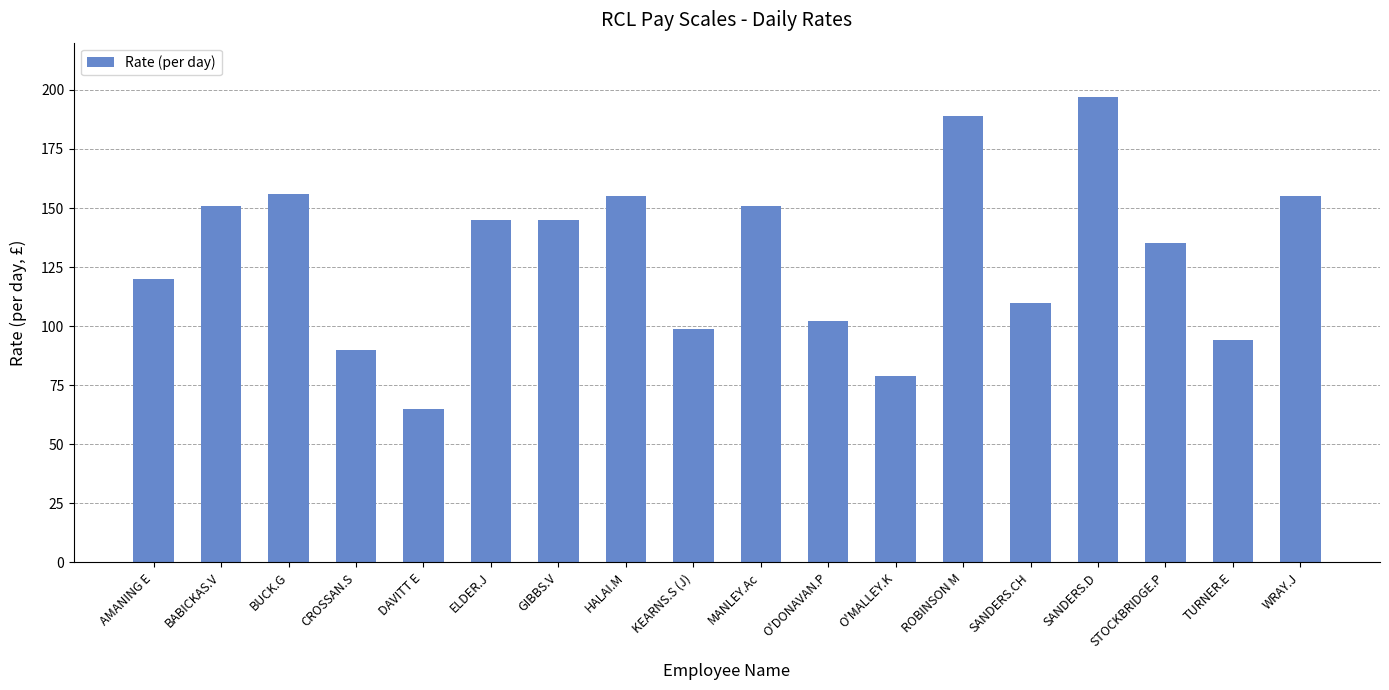

Reading left to right, extract all data points from this chart.

AMANING E=120	BABICKAS.V=151	BUCK.G=156	CROSSAN.S=90	DAVITT E=65	ELDER.J=145	GIBBS.V=145	HALAI.M=155	KEARNS.S (J)=99	MANLEY.Ac=151	O'DONAVAN.P=102	O'MALLEY.K=79	ROBINSON M=189	SANDERS.CH=110	SANDERS.D=197	STOCKBRIDGE.P=135	TURNER.E=94	WRAY.J=155